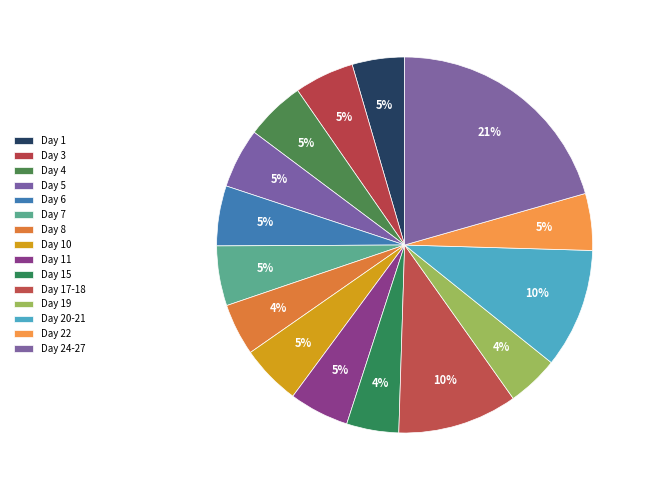

Is there any slice that represents more than half of the pie?

No